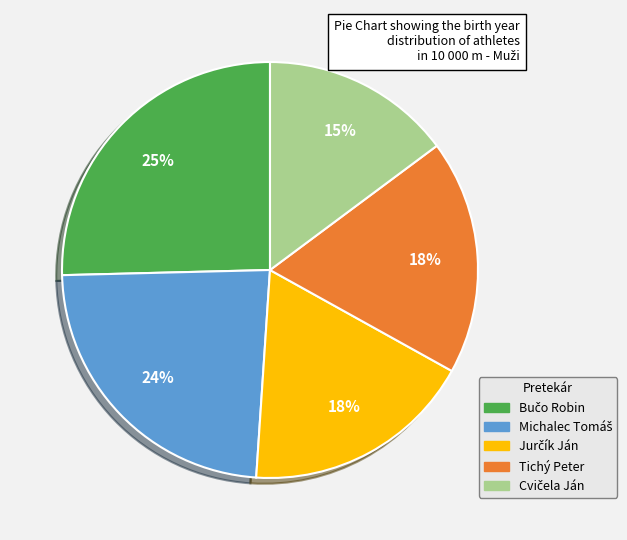

To the nearest percent, what is the average slice percentage?

20%